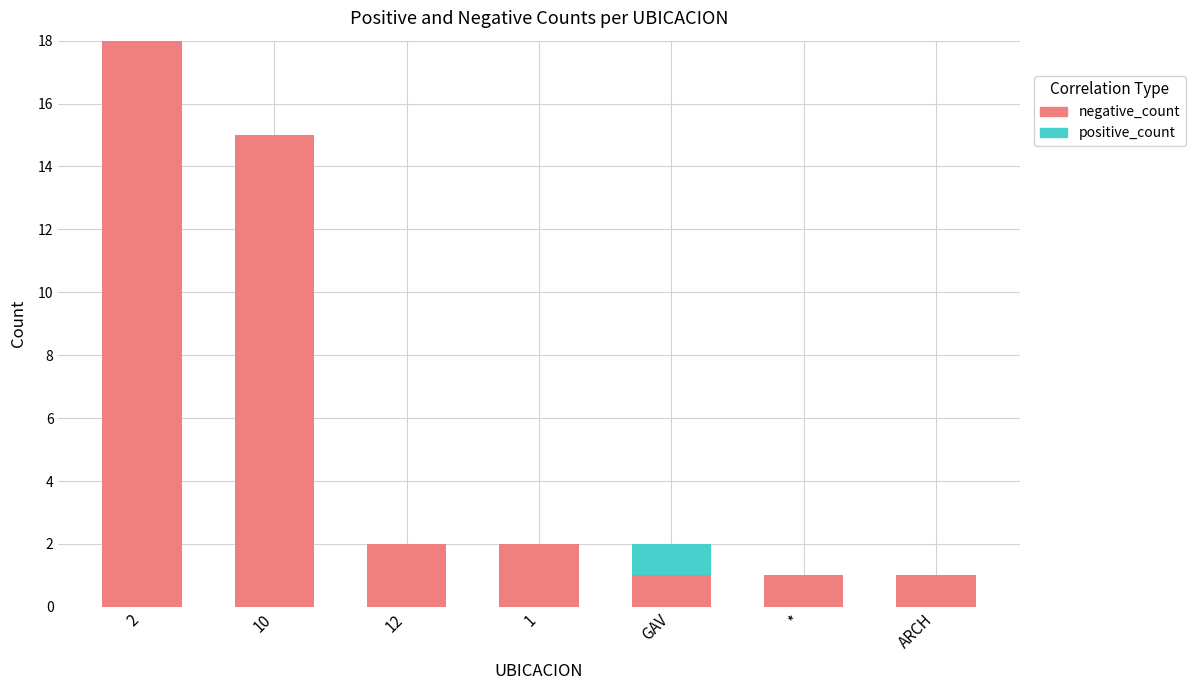

What are all the series names shown in the legend?

negative_count, positive_count